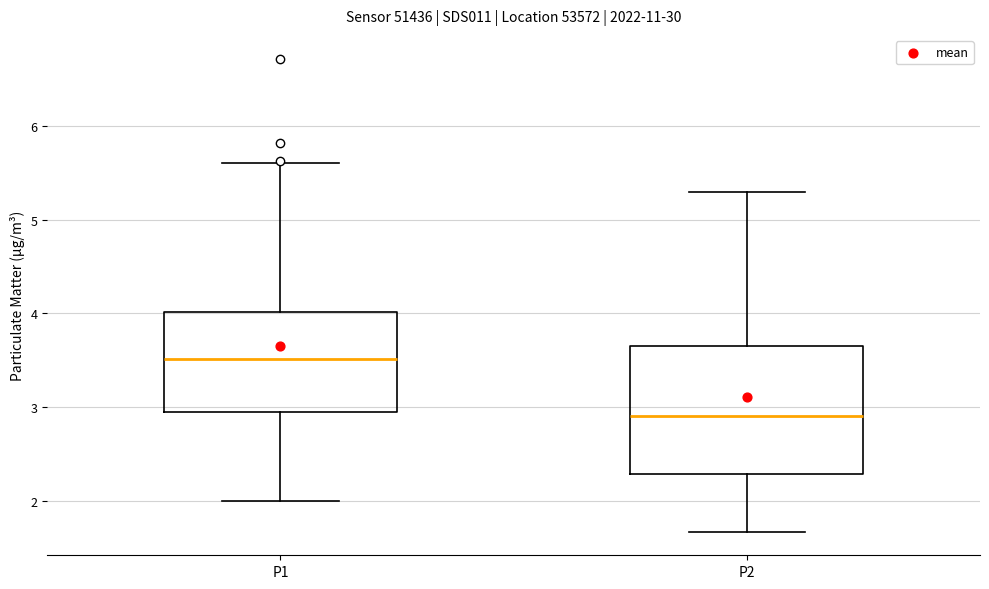

Reading left to right, transcribe this box plot: for each box, give where its median line is, the range the box spans, and where its two whiskers end, as read against the y-axis. The values are not printed on the chart, so give them approximately, as read against the axis.

P1: median 3.5, box 3.0 to 4.0, whiskers 2.0 to 5.6
P2: median 2.9, box 2.3 to 3.7, whiskers 1.7 to 5.3